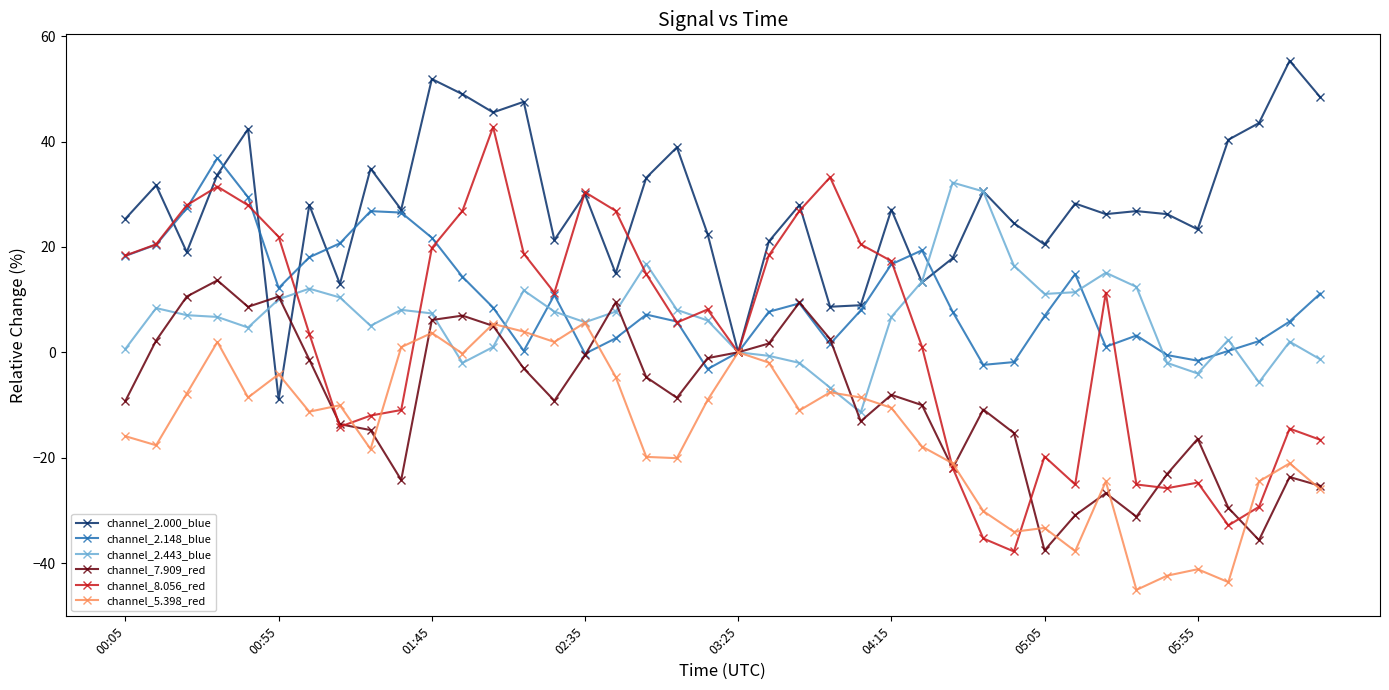

What is the value of the channel_2.148_blue point at the 18th from the left?

7.2